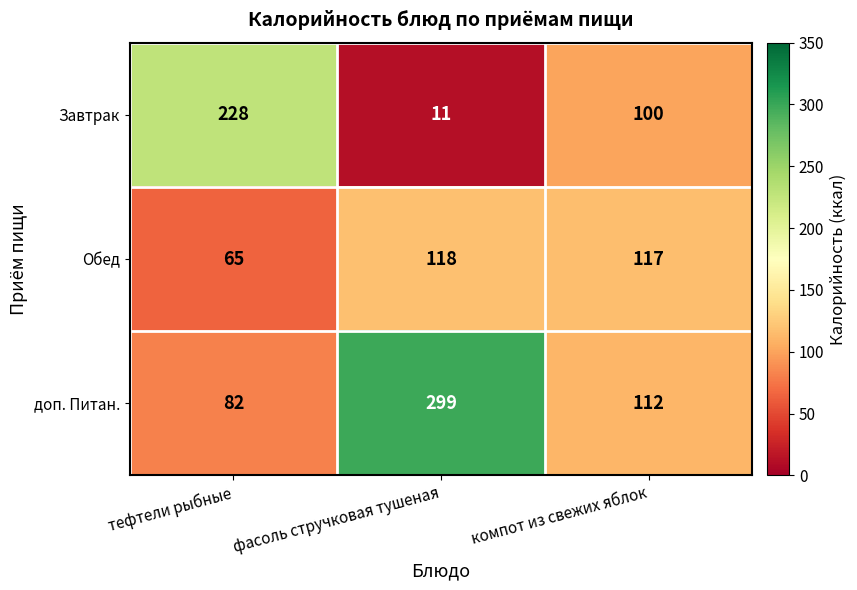

List the series in order of their peak value, highest first.

доп. Питан., Завтрак, Обед